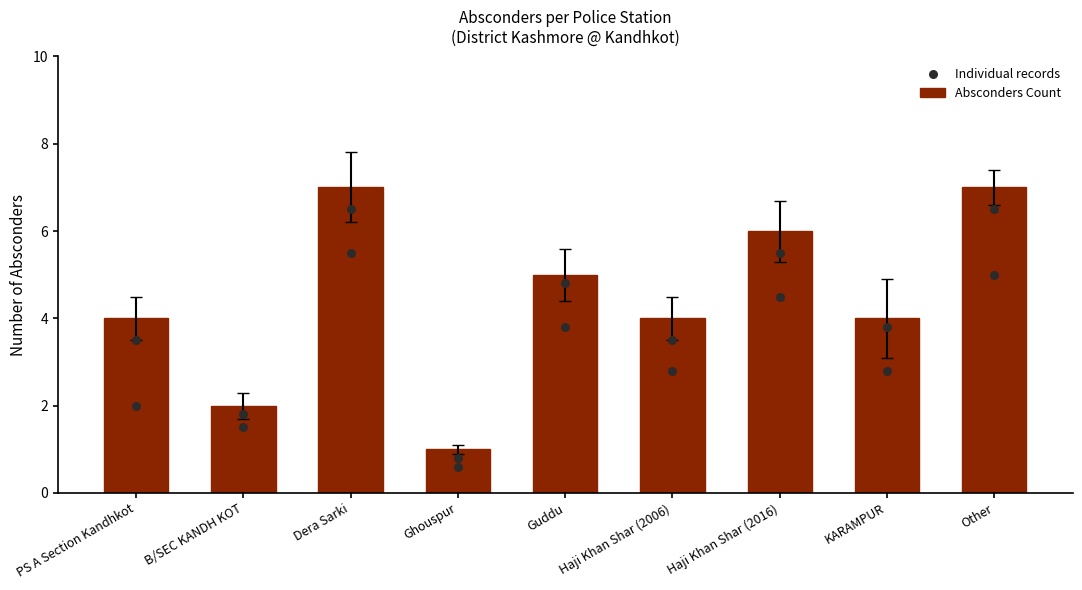

What is the ratio of the value at Haji Khan Shar (2016) to the value at Dera Sarki?

0.9